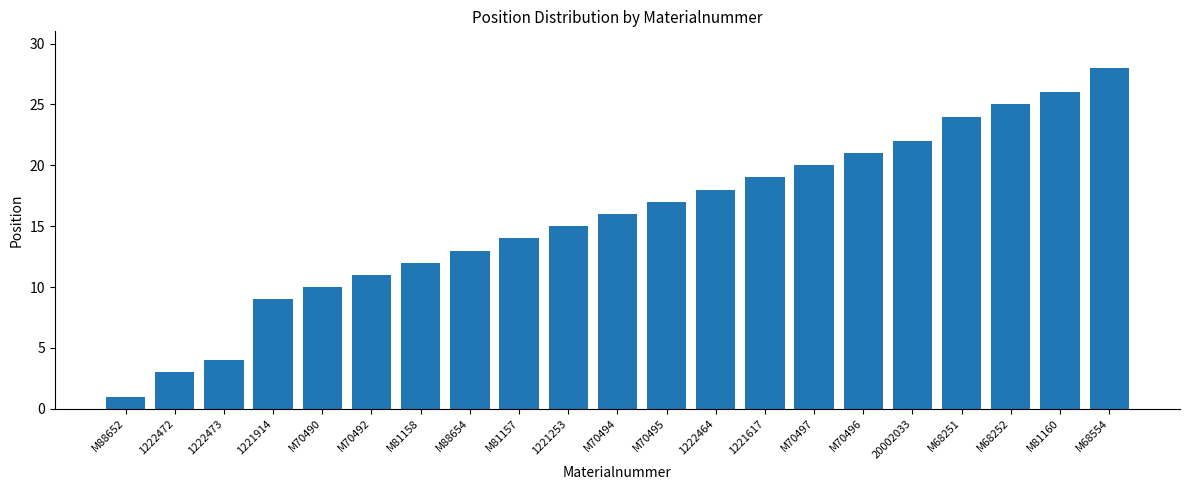

How many values are below 16?

10